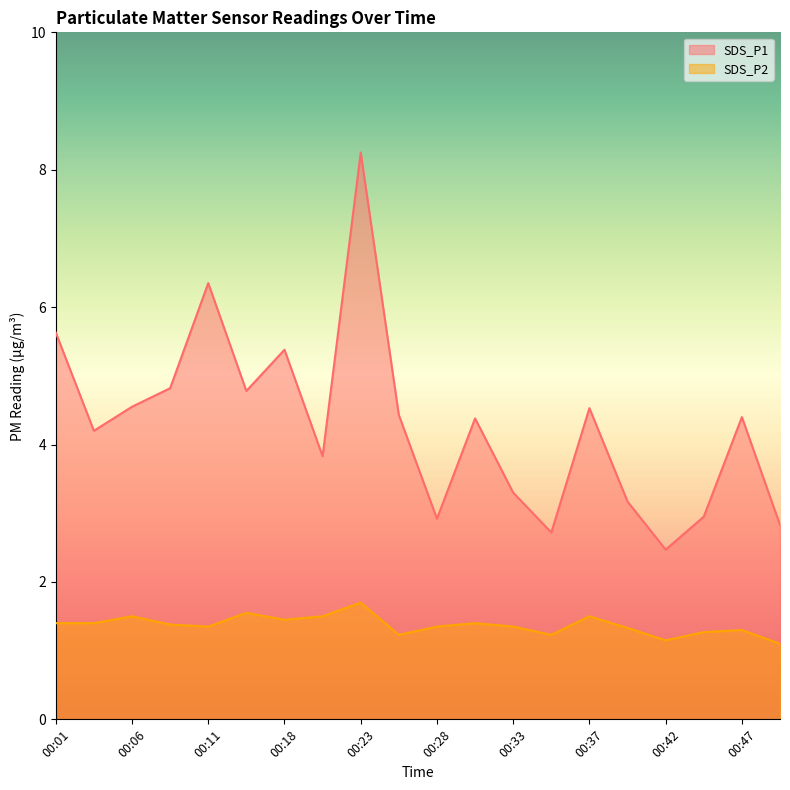

What are all the series names shown in the legend?

SDS_P1, SDS_P2